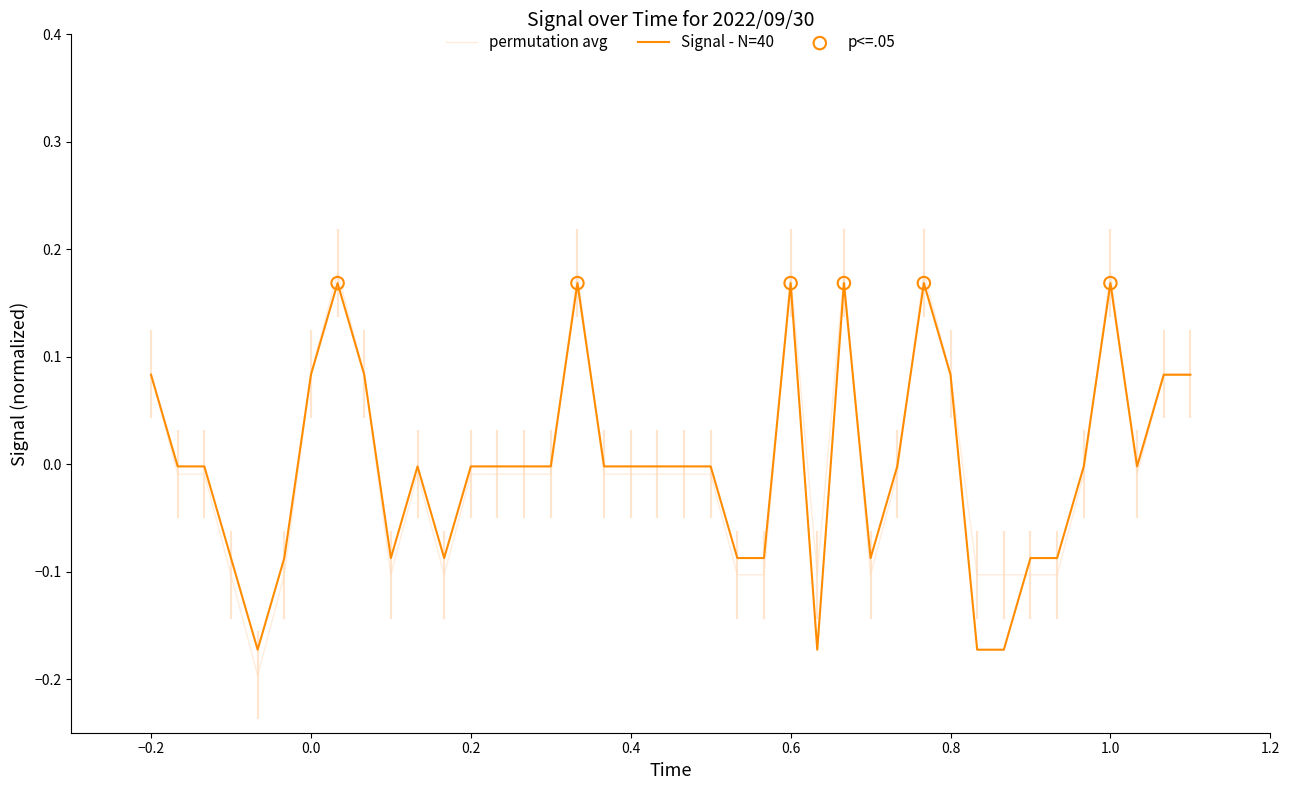

Which series has the widest spread of values?

permutation avg